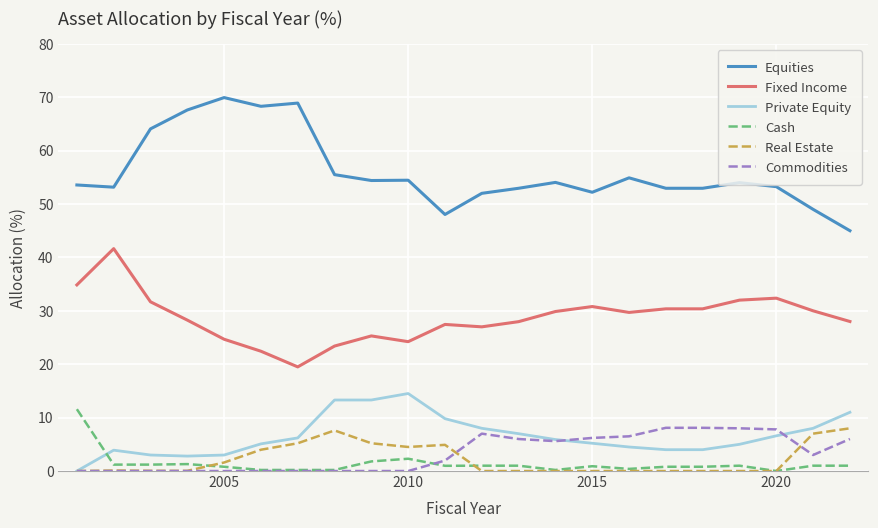

What is the difference between the maximum and minimum values in the Private Equity series?

14.5